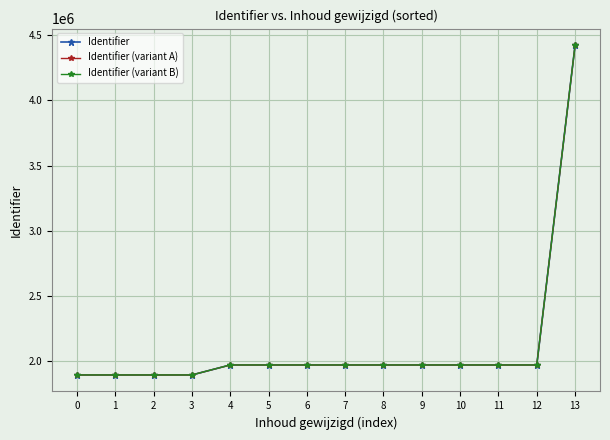

How many lines are shown in the chart?

3